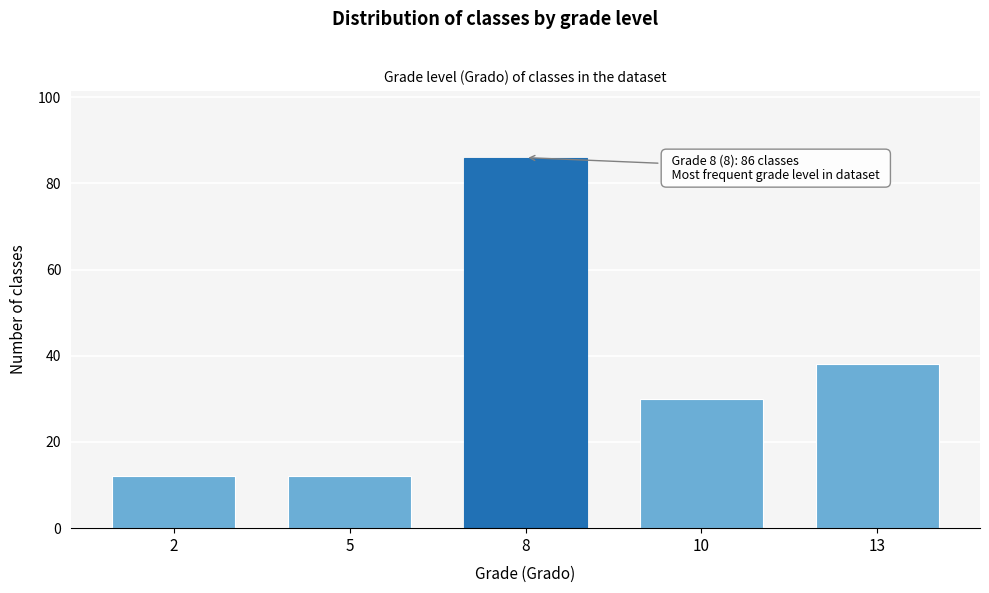

Reading left to right, list all the values displayed in this chart.

12	12	86	30	38